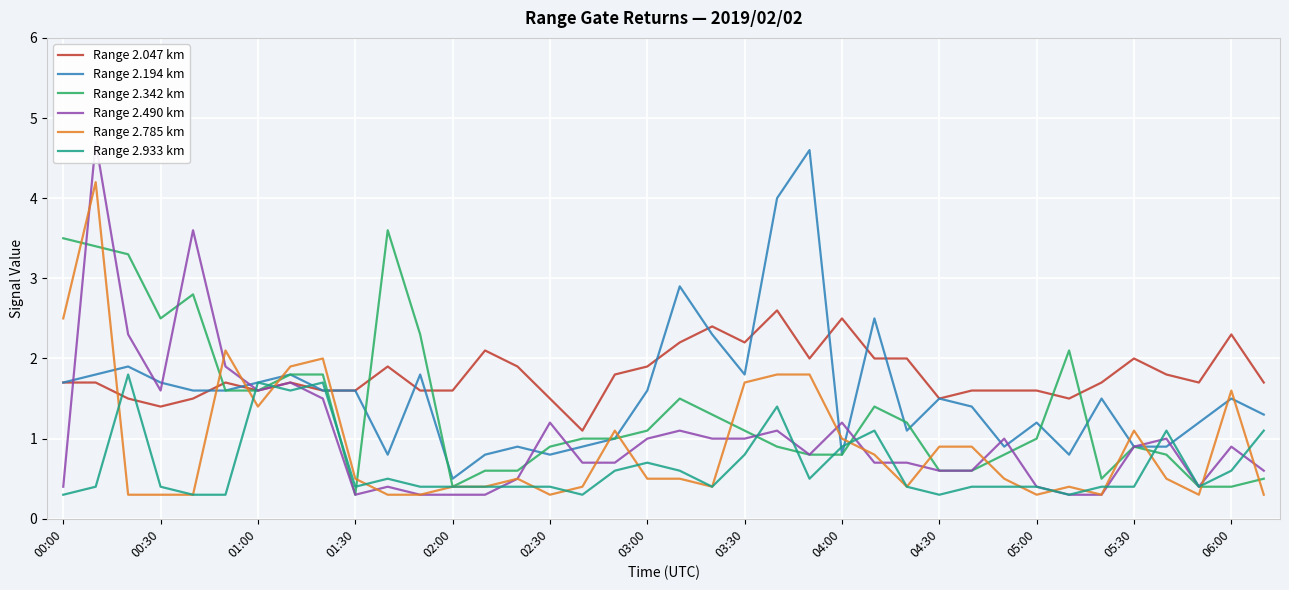

What are all the series names shown in the legend?

Range 2.047 km, Range 2.194 km, Range 2.342 km, Range 2.490 km, Range 2.785 km, Range 2.933 km